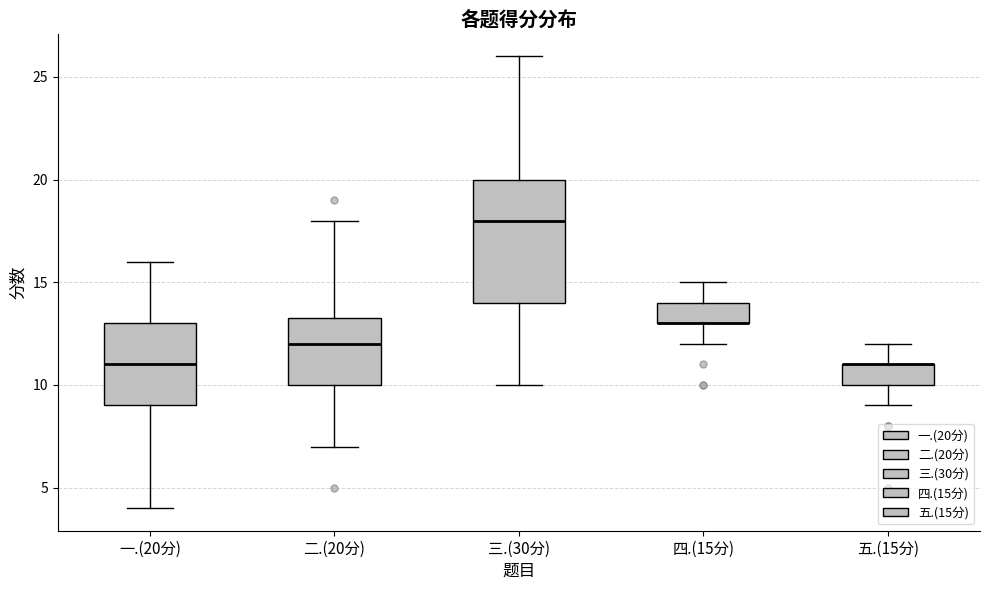

Which box is the tallest, from its lower edge to its upper edge?

三.(30分)